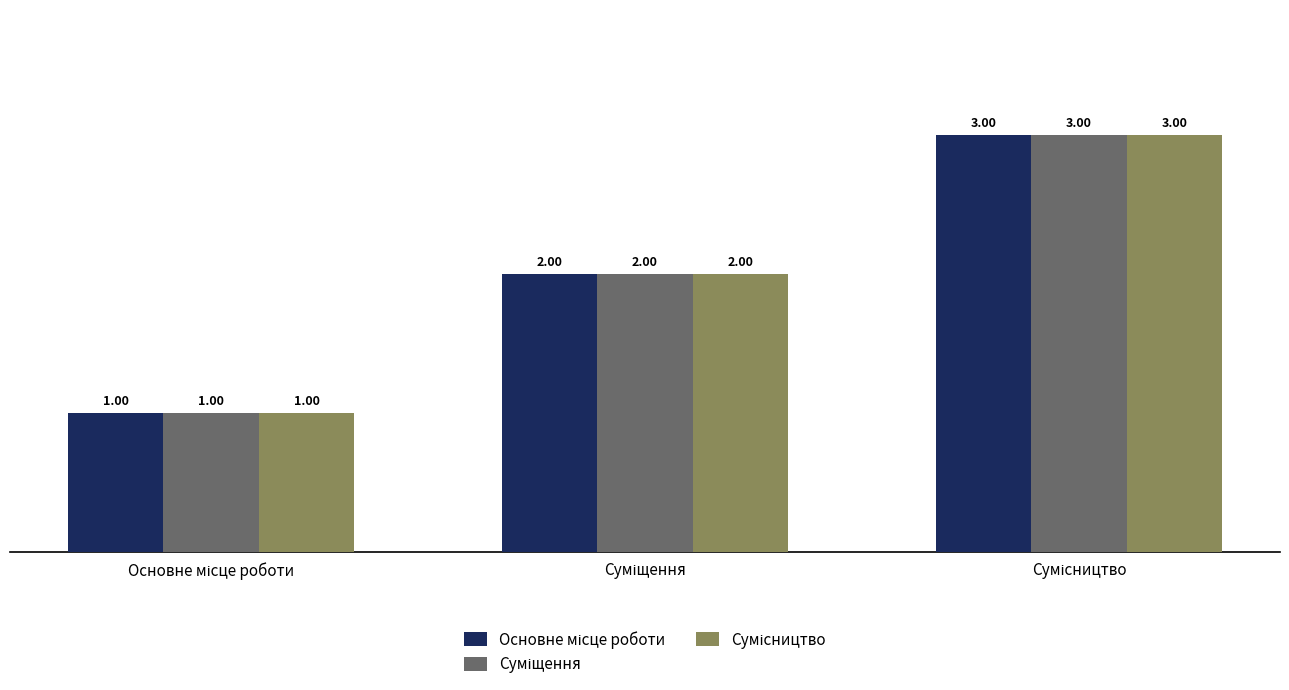

What position from the left is Сумісництво?

3